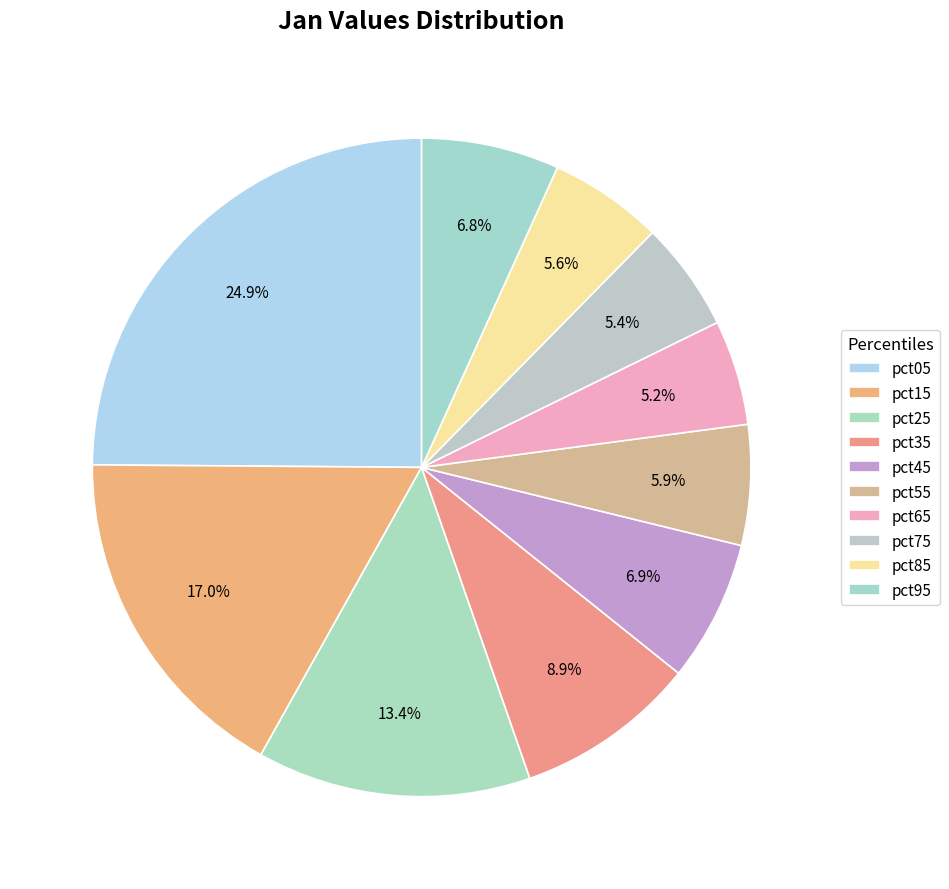

Is the sum of pct05 and pct75 greater than half?

No